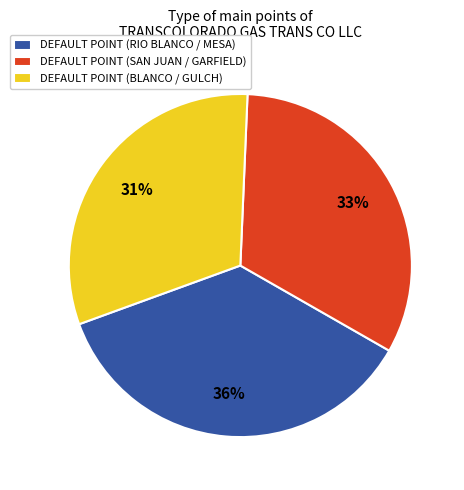

Is it true that DEFAULT POINT (SAN JUAN / GARFIELD) is 46% of the pie?

False